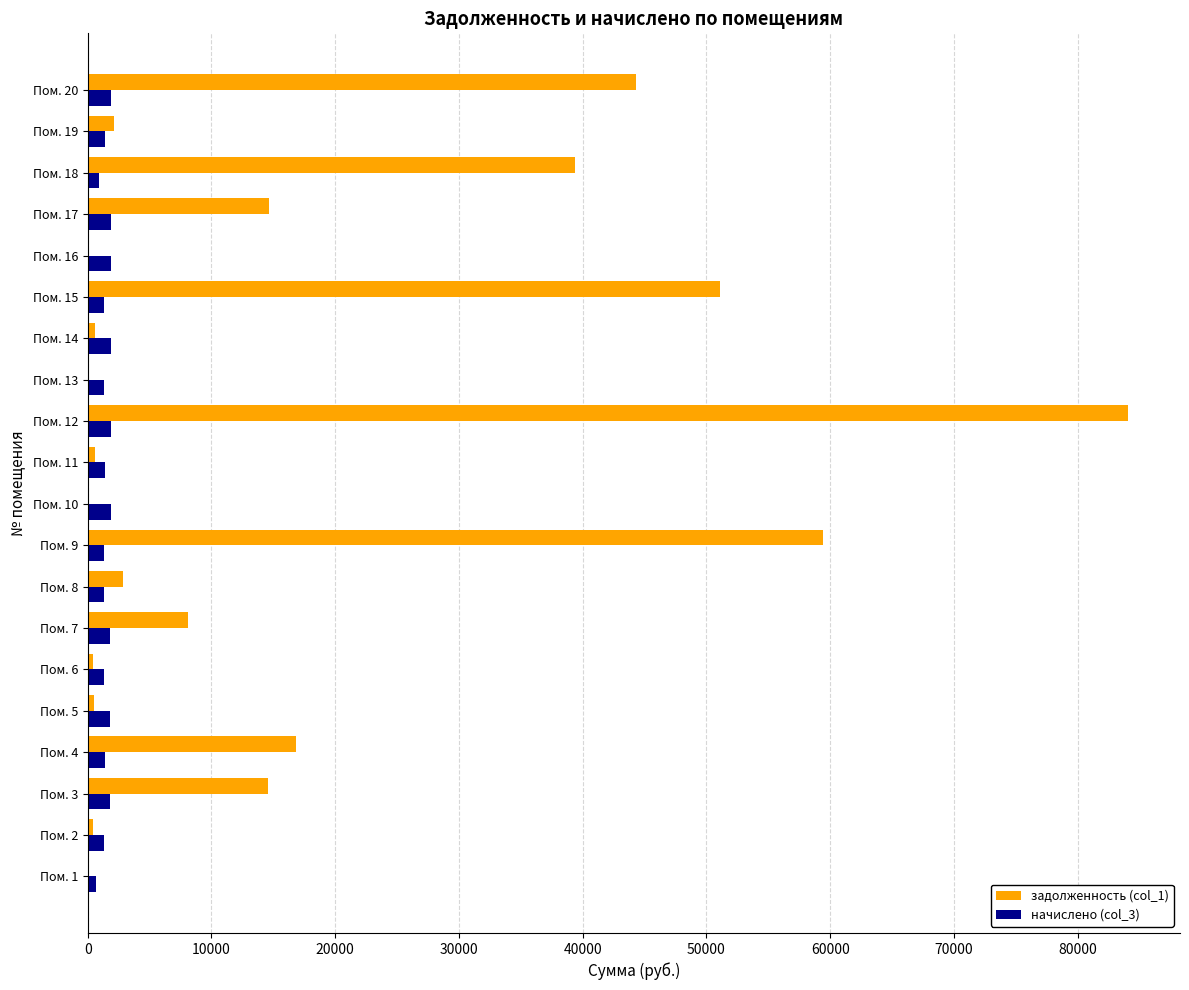

At which category is the sum across all series the highest?

Пом. 12